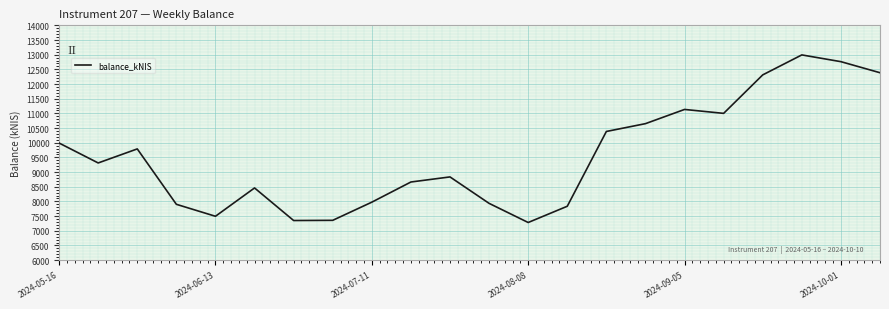

What is the difference between the maximum and minimum values?

5710.4